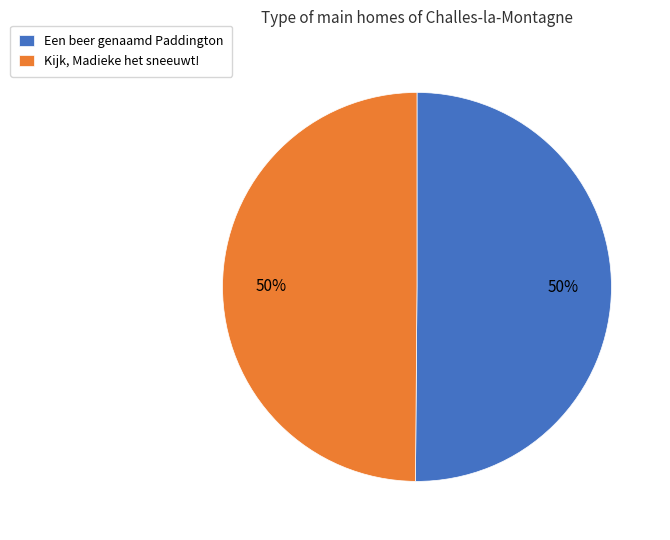

To the nearest percent, what is the average slice percentage?

50%